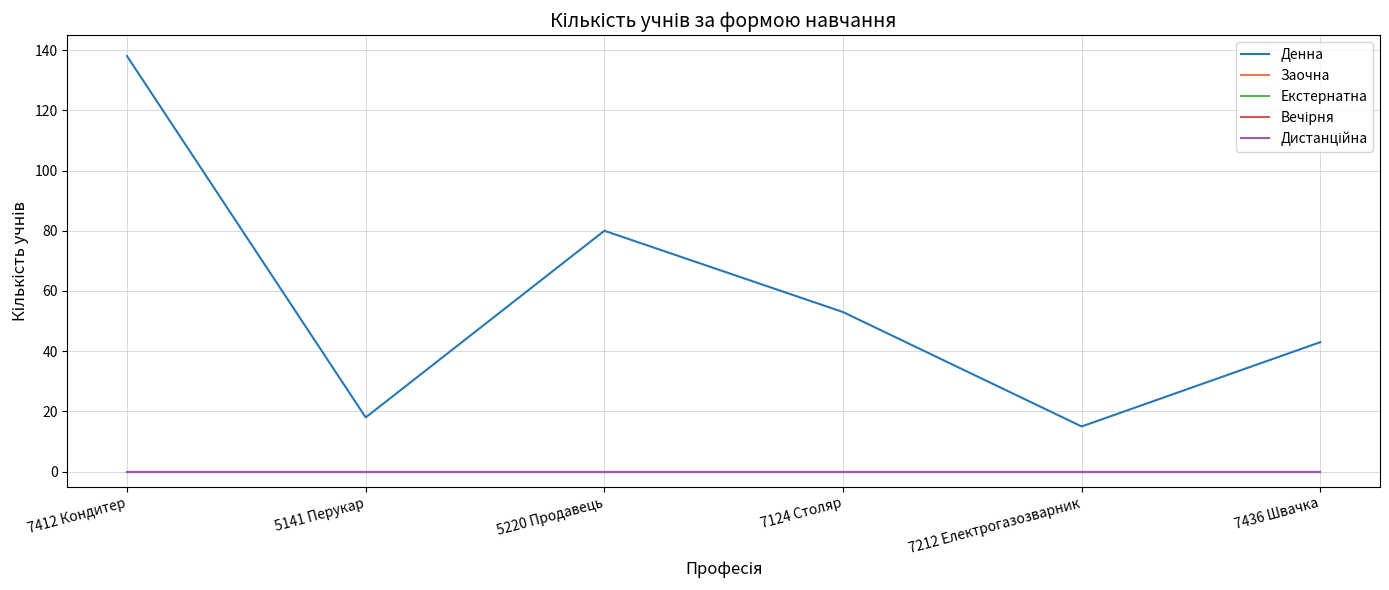

Does the chart have visible grid lines?

Yes